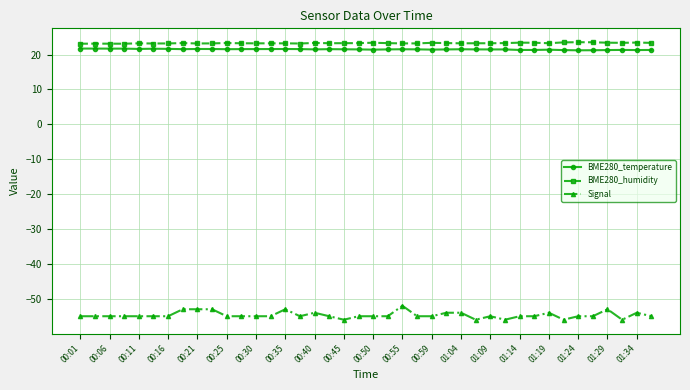

What is the maximum value for BME280_temperature?

21.7